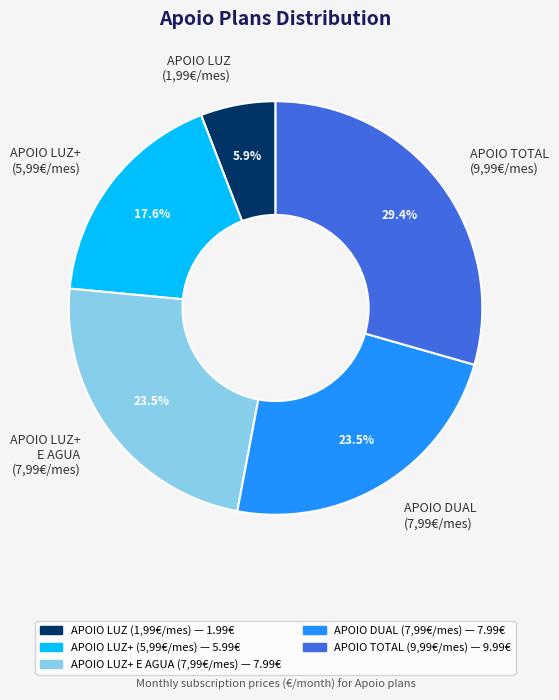

What is the smallest slice in the pie chart?

APOIO LUZ (1,99€/mes)